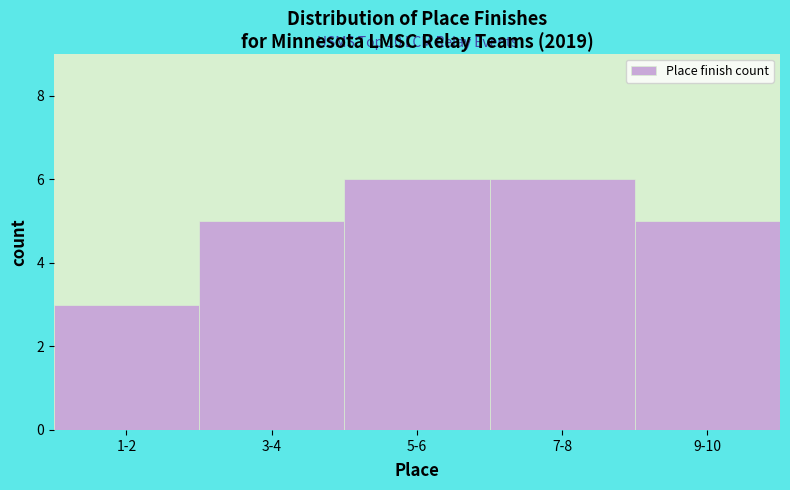

Reading left to right, transcribe all the data shown in this chart.

1-2=3	3-4=5	5-6=6	7-8=6	9-10=5